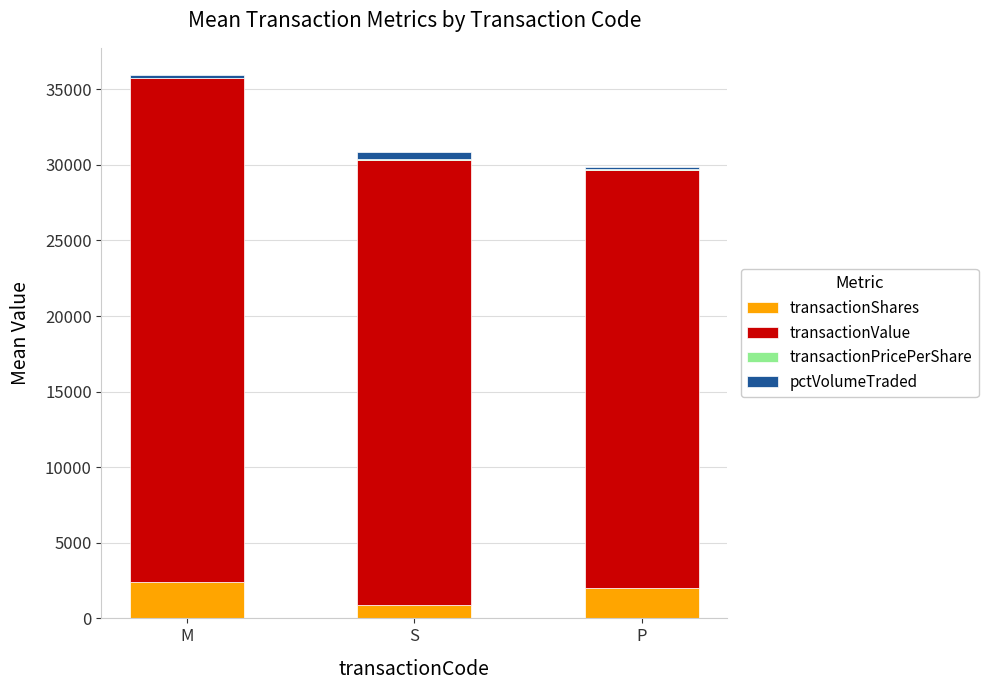

At which category is the sum across all series the highest?

M